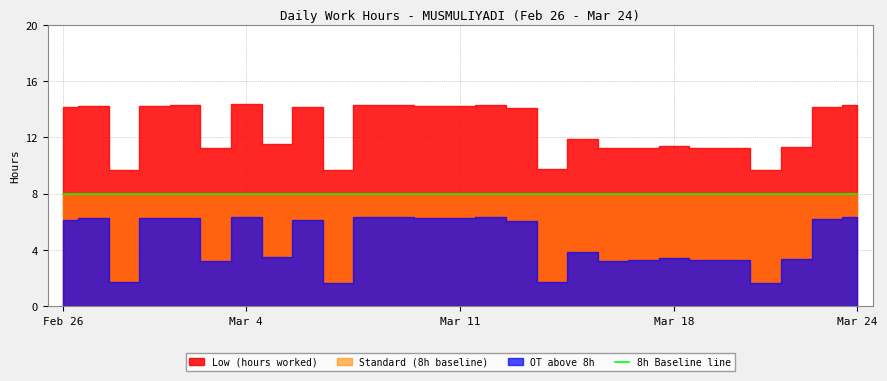

Reading left to right, extract all data points from this chart.

Low (hours worked): 14.1	14.2	9.7	14.2	14.3	11.2	14.3	11.5	14.1	9.7	14.3	14.3	14.2	14.2	14.3	14.1	9.7	11.8	11.2	11.2	11.4	11.3	11.3	9.6	11.3	14.2	14.3
Standard (8h baseline): 8.0	8.0	8.0	8.0	8.0	8.0	8.0	8.0	8.0	8.0	8.0	8.0	8.0	8.0	8.0	8.0	8.0	8.0	8.0	8.0	8.0	8.0	8.0	8.0	8.0	8.0	8.0
OT above 8h: 6.1	6.2	1.7	6.2	6.3	3.2	6.3	3.5	6.1	1.7	6.3	6.3	6.2	6.2	6.3	6.1	1.7	3.9	3.2	3.2	3.4	3.3	3.3	1.6	3.3	6.2	6.3